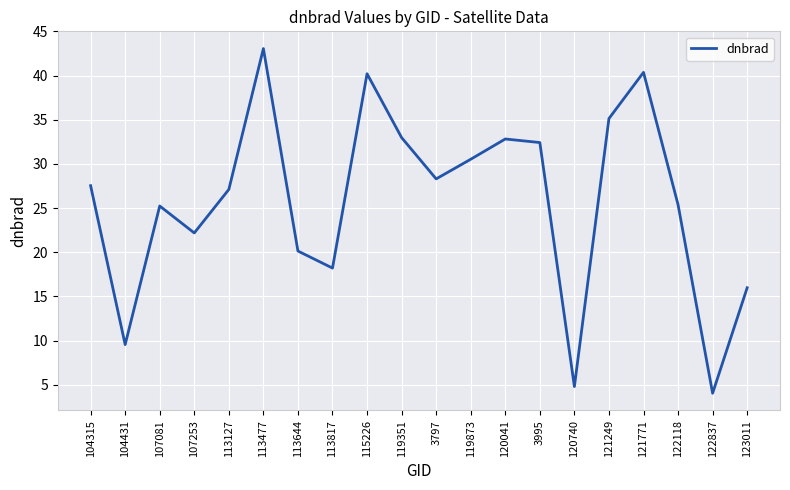

What is the ratio of the value at 121249 to the value at 122118?

1.4